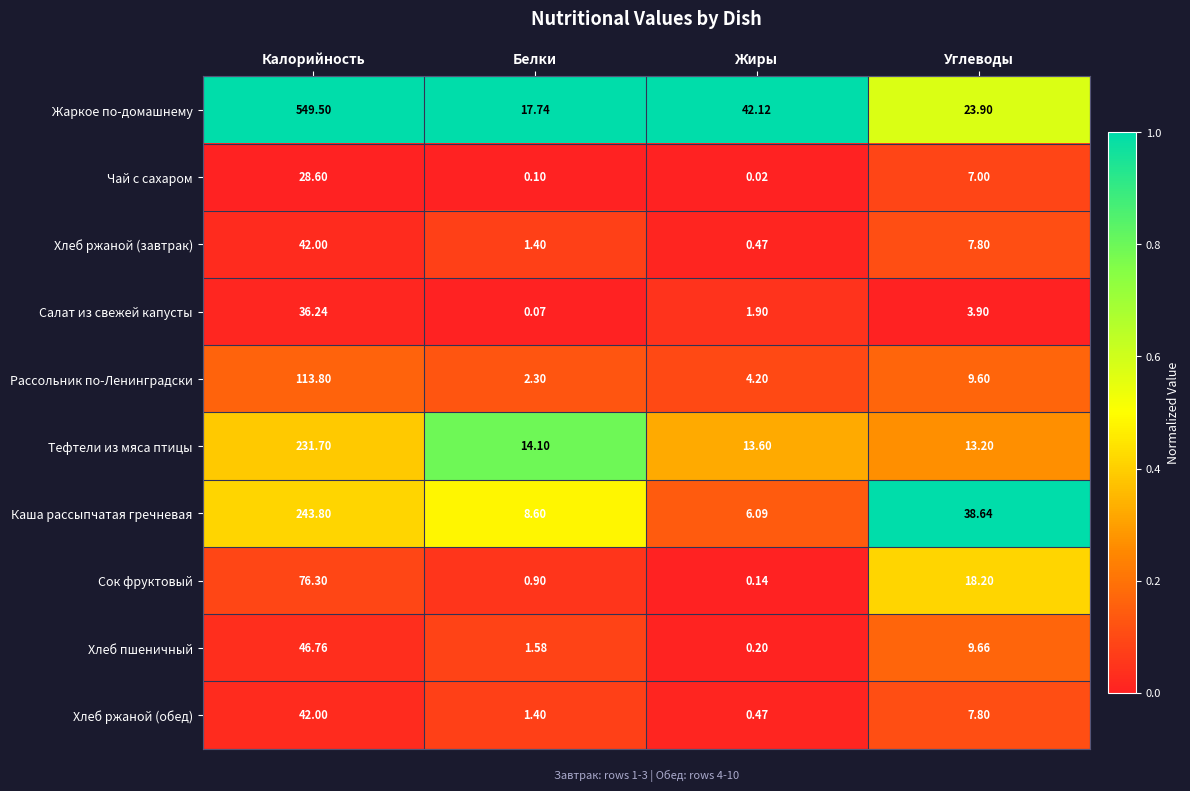

What is the total value across all series at Калорийность?

1410.7